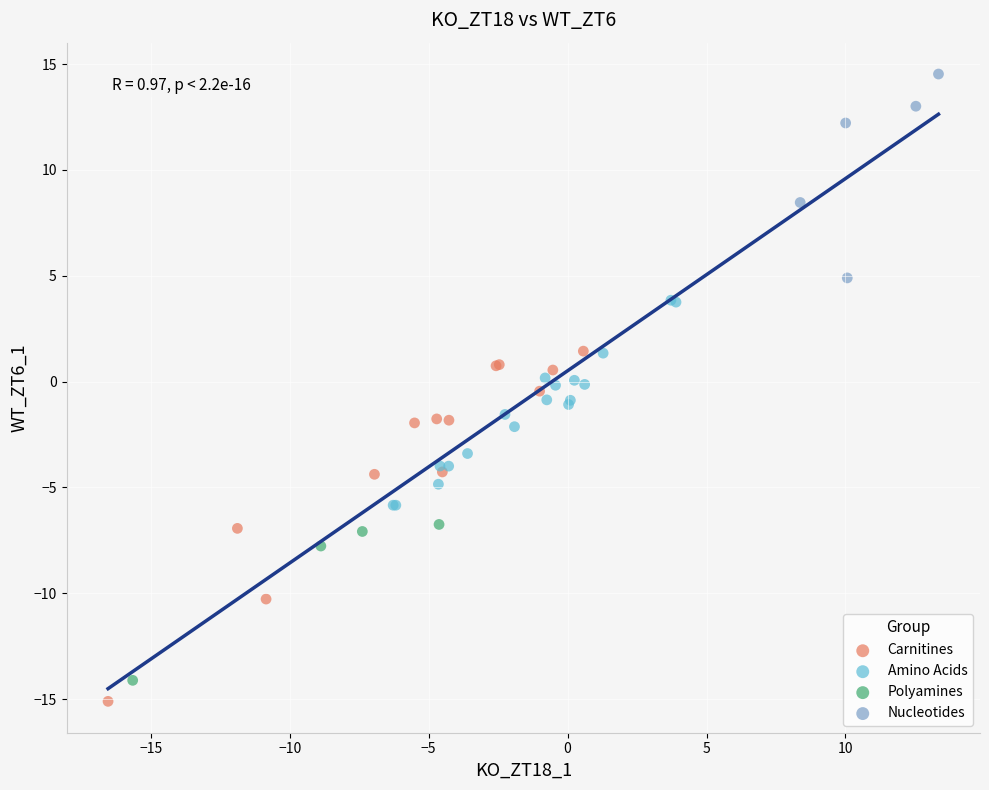

Which series has the widest spread of Y values?

Carnitines